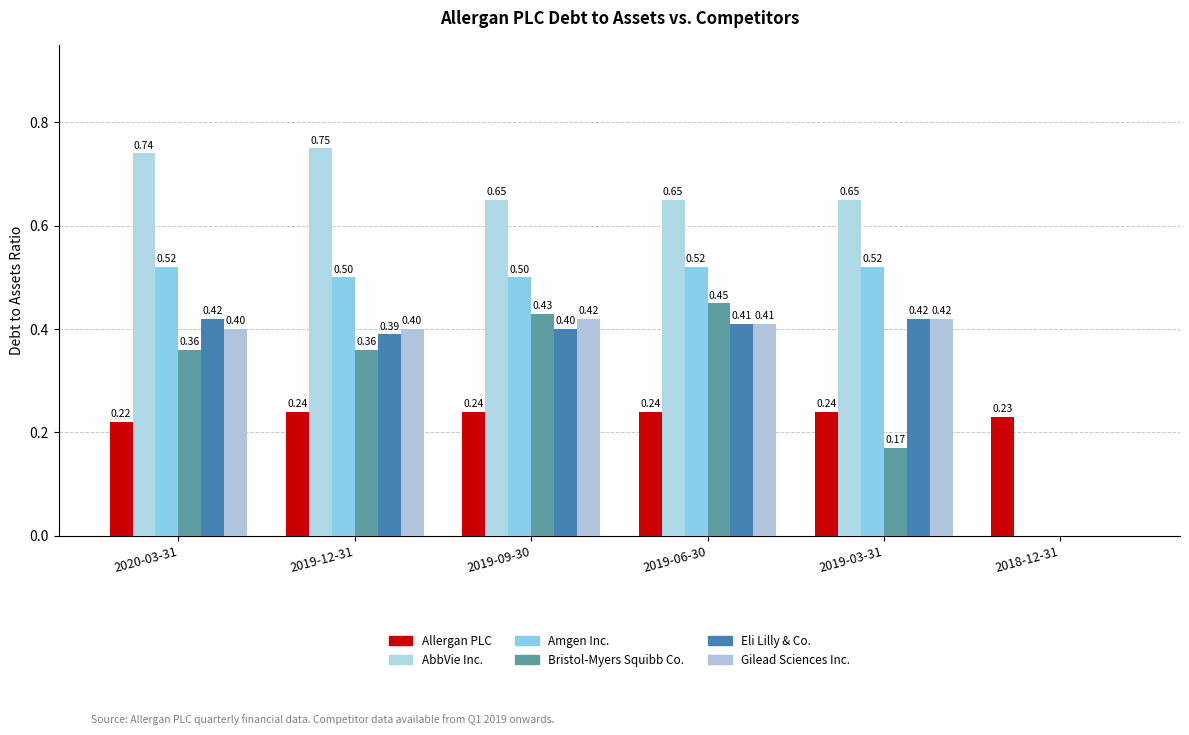

Which series has the largest range (max minus min)?

AbbVie Inc.